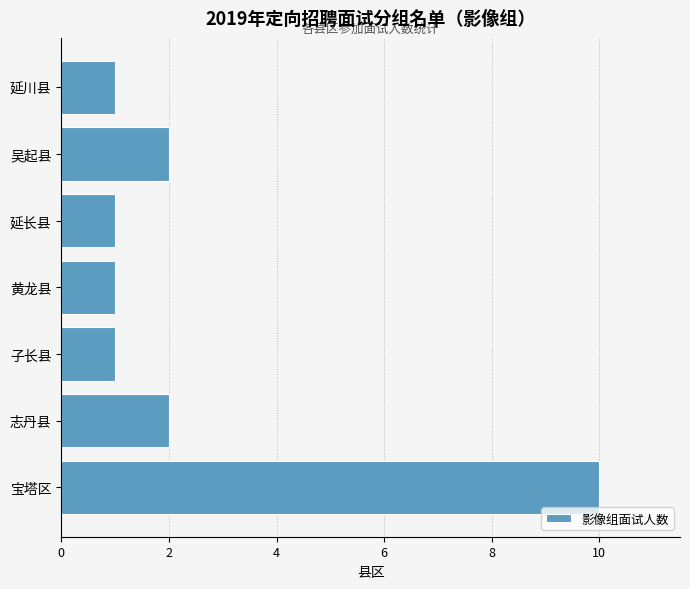

What is the difference between the maximum and minimum values?

9